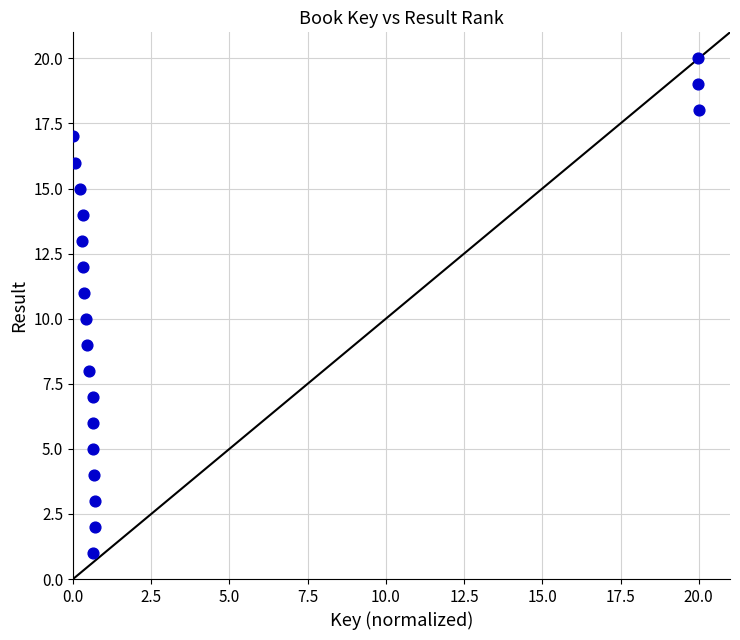

What is the range of Y values (max minus min)?

19